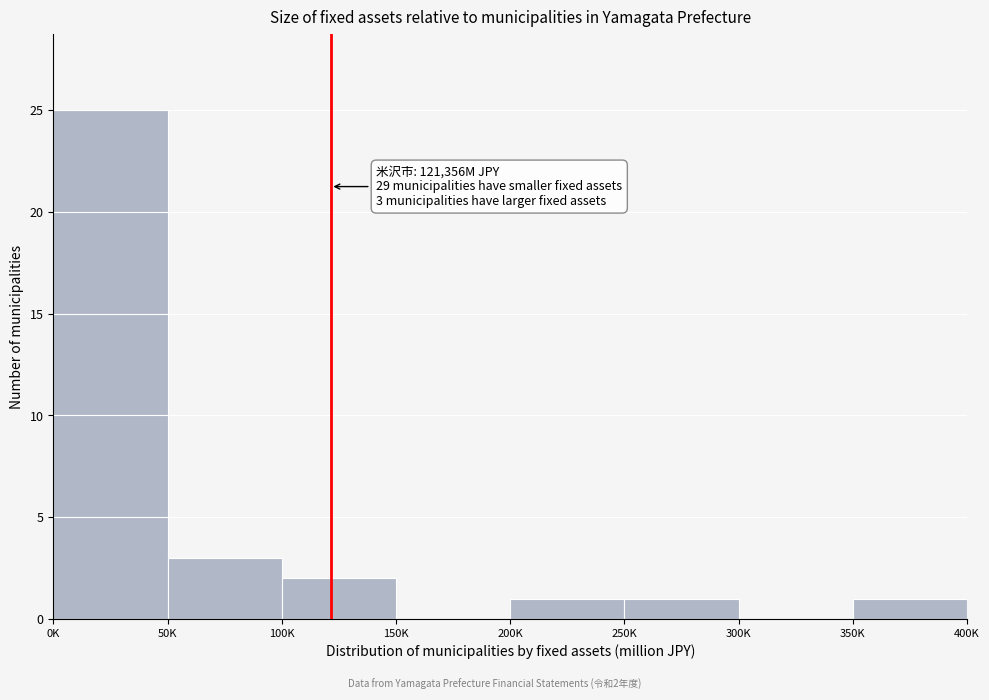

Reading left to right, what are all the values shown in this chart?

0K=25	50K=3	100K=2	150K=0	200K=1	250K=1	300K=0	350K=1